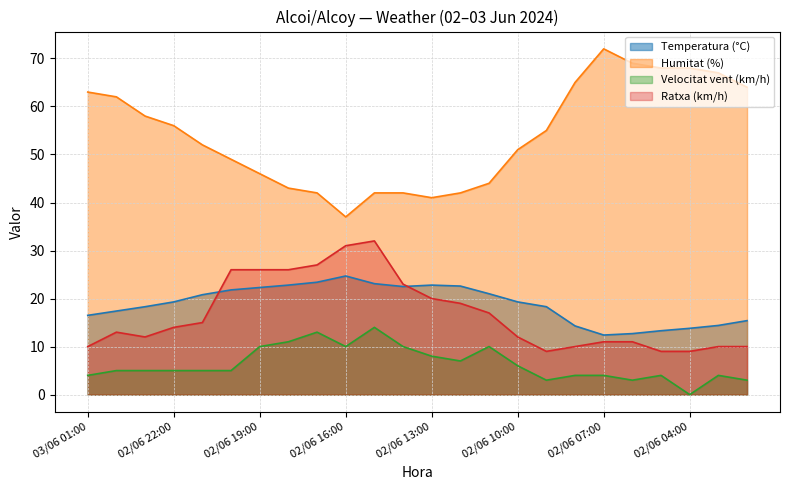

At which category is the sum across all series the highest?

02/06 15:00